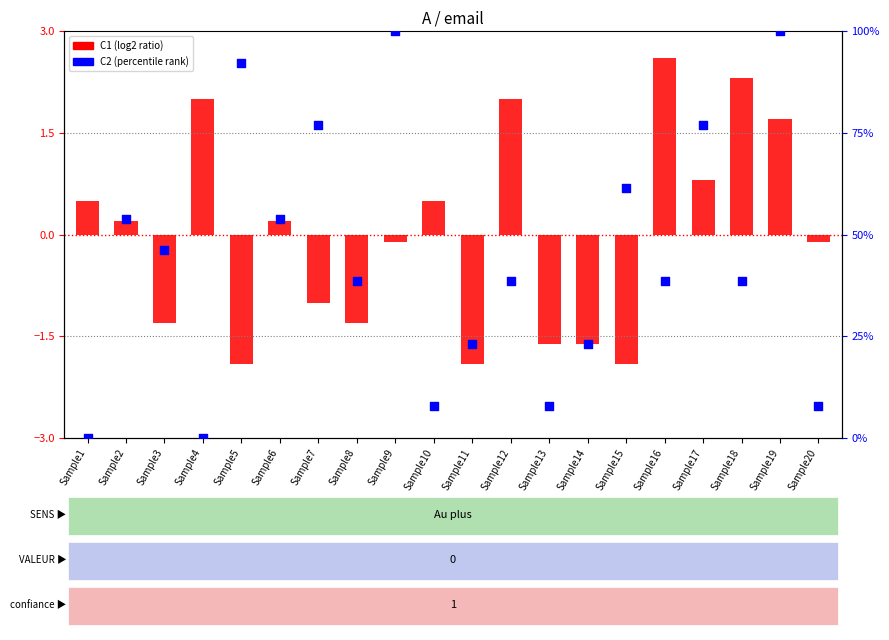

Which series has the largest total across all categories?

C2 (percentile rank)